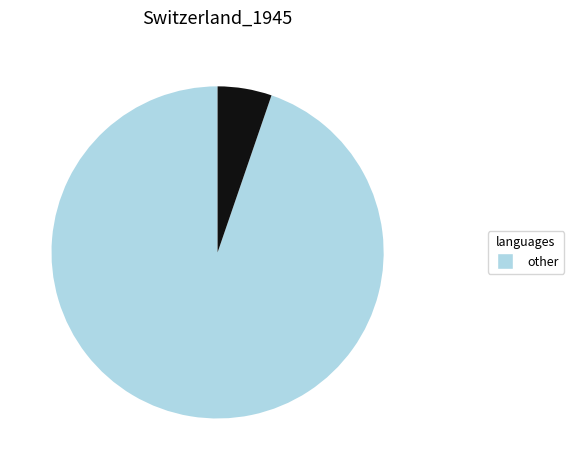

Is there any slice that represents more than half of the pie?

Yes